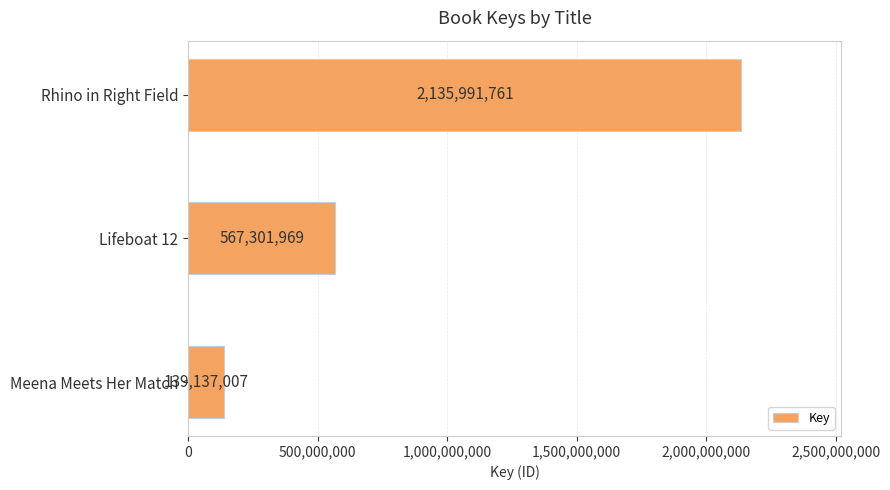

True or false: the data shows 139137007 at Meena Meets Her Match.

True